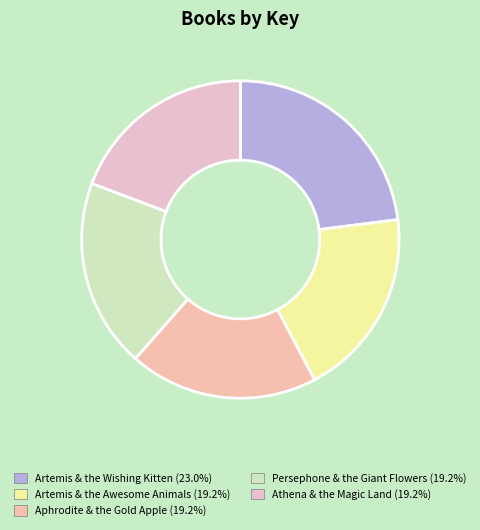

Between Persephone & the Giant Flowers and Athena & the Magic Land, which is larger?

Persephone & the Giant Flowers